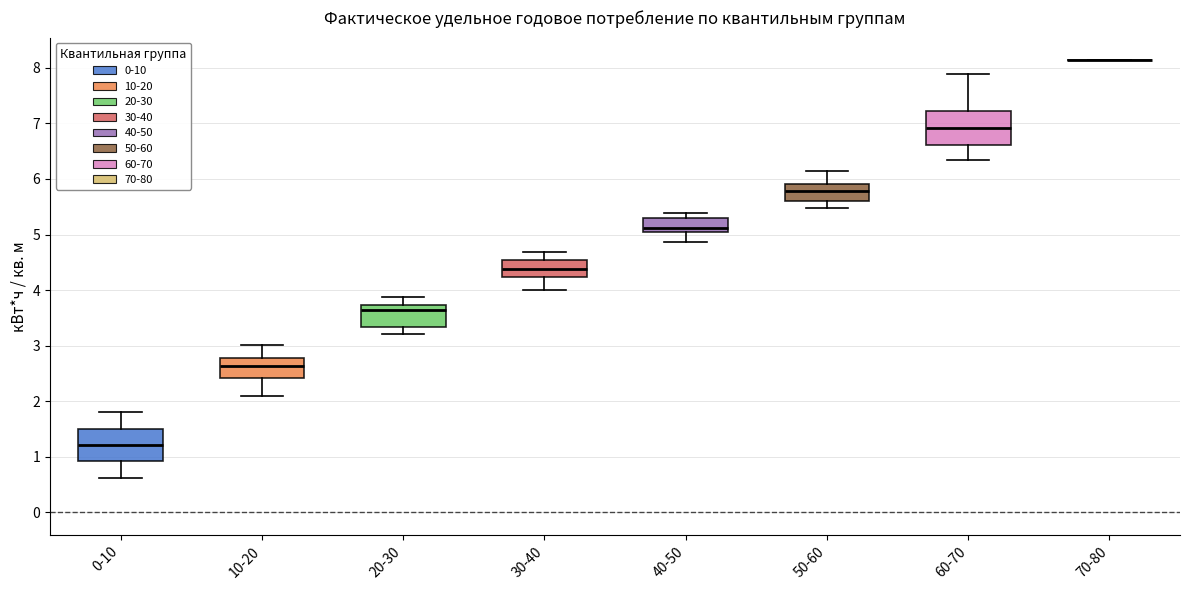

Reading left to right, transcribe this box plot: for each box, give where its median line is, the range the box spans, and where its two whiskers end, as read against the y-axis. The values are not printed on the chart, so give them approximately, as read against the axis.

0-10: median 1.2, box 0.9 to 1.5, whiskers 0.6 to 1.8
10-20: median 2.6, box 2.4 to 2.8, whiskers 2.1 to 3.0
20-30: median 3.7 (just below the box's upper edge), box 3.3 to 3.7, whiskers 3.2 to 3.9
30-40: median 4.4, box 4.2 to 4.5, whiskers 4.0 to 4.7
40-50: median 5.1, box 5.0 to 5.3, whiskers 4.9 to 5.4
50-60: median 5.8, box 5.6 to 5.9, whiskers 5.5 to 6.1
60-70: median 6.9, box 6.6 to 7.2, whiskers 6.3 to 7.9
70-80: box collapsed to a line at 8.1, whiskers 8.1 to 8.1